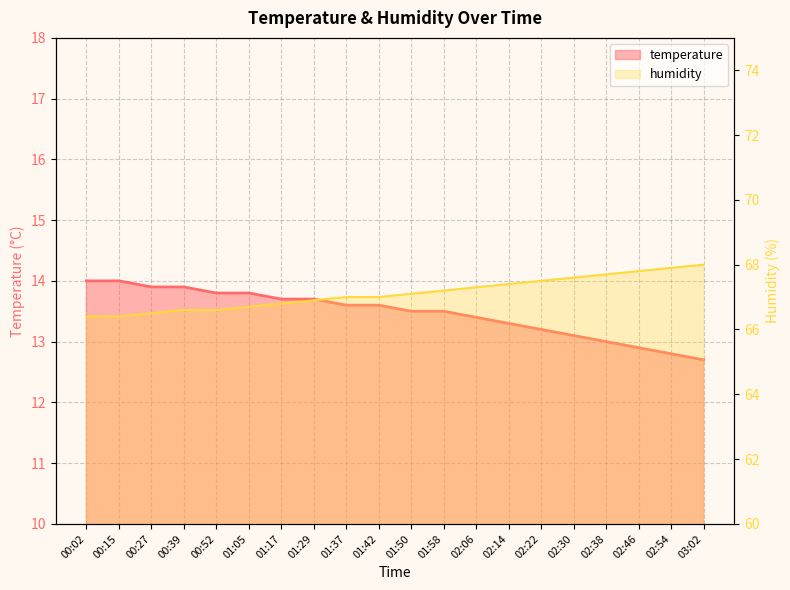

Which label corresponds to the smallest value in the chart?

03:02